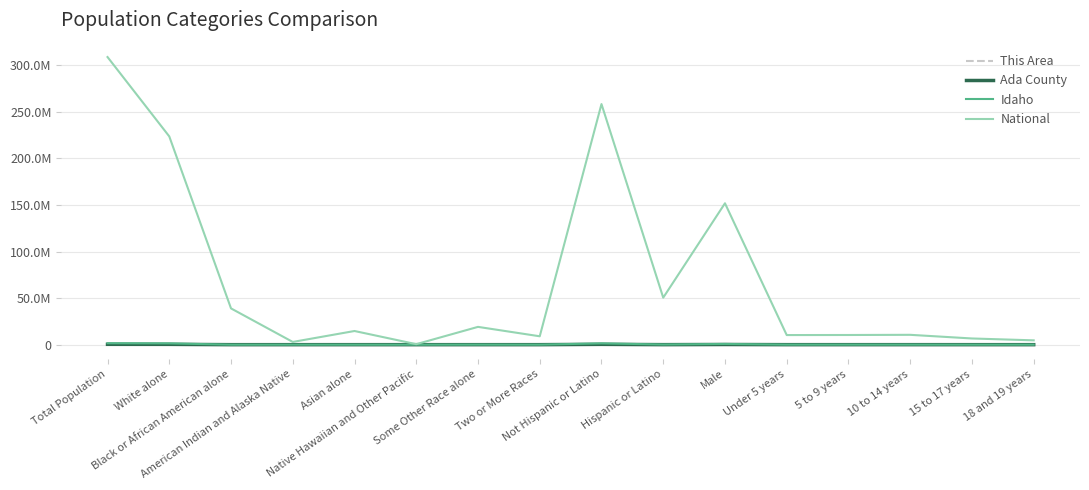

Is it true that National equals 7918323 at 18 and 19 years?

False